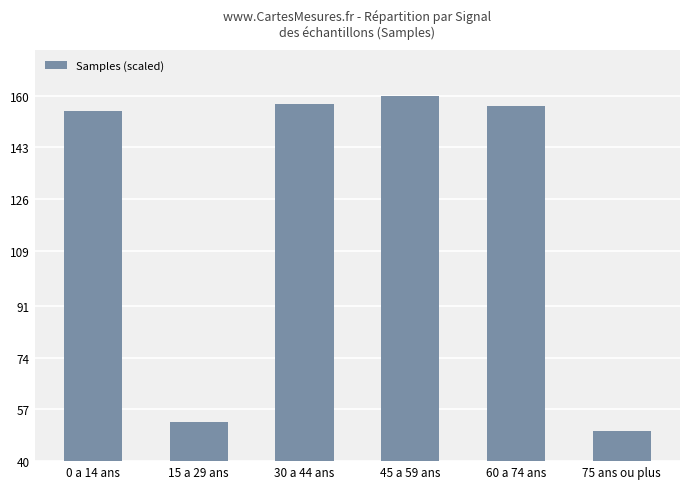

What is the maximum value shown in the chart?

160.0